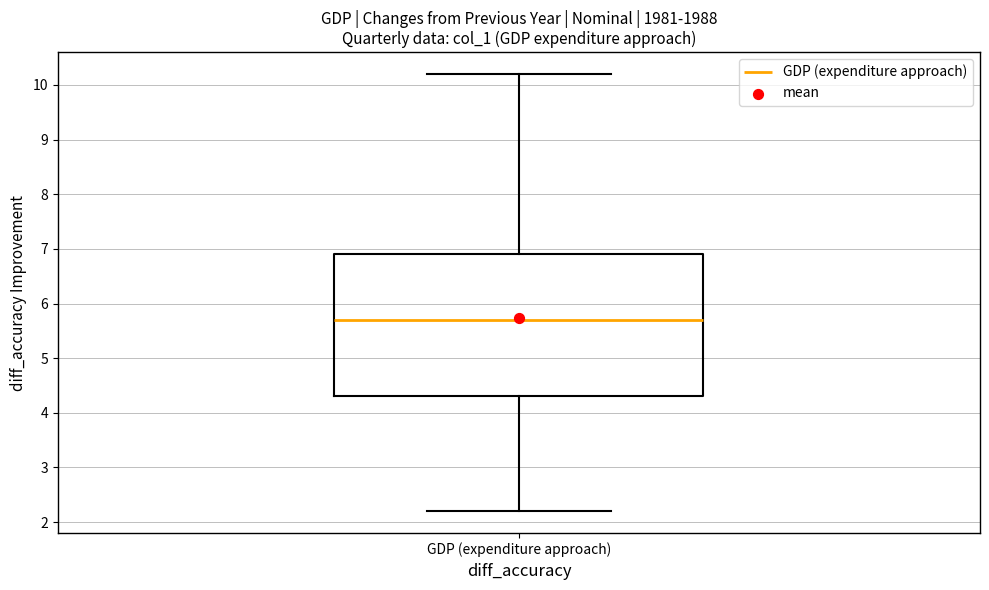

Transcribe this box plot: give where the median line is, the range the box spans, and where the two whiskers end, as read against the y-axis. The values are not printed on the chart, so give them approximately, as read against the axis.

median 5.7, box 4.3 to 6.9, whiskers 2.2 to 10.2